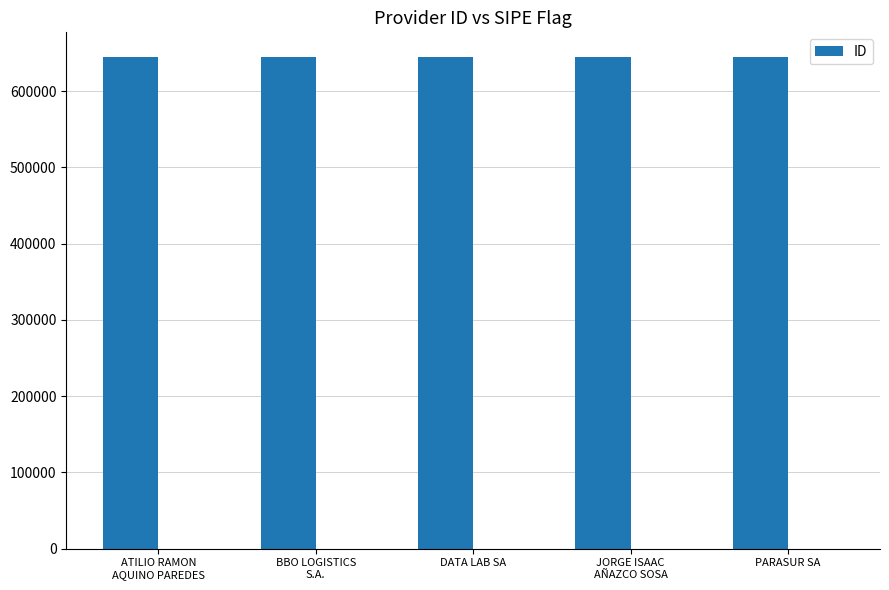

What is the change in value from ATILIO RAMON
AQUINO PAREDES to DATA LAB SA?

-4